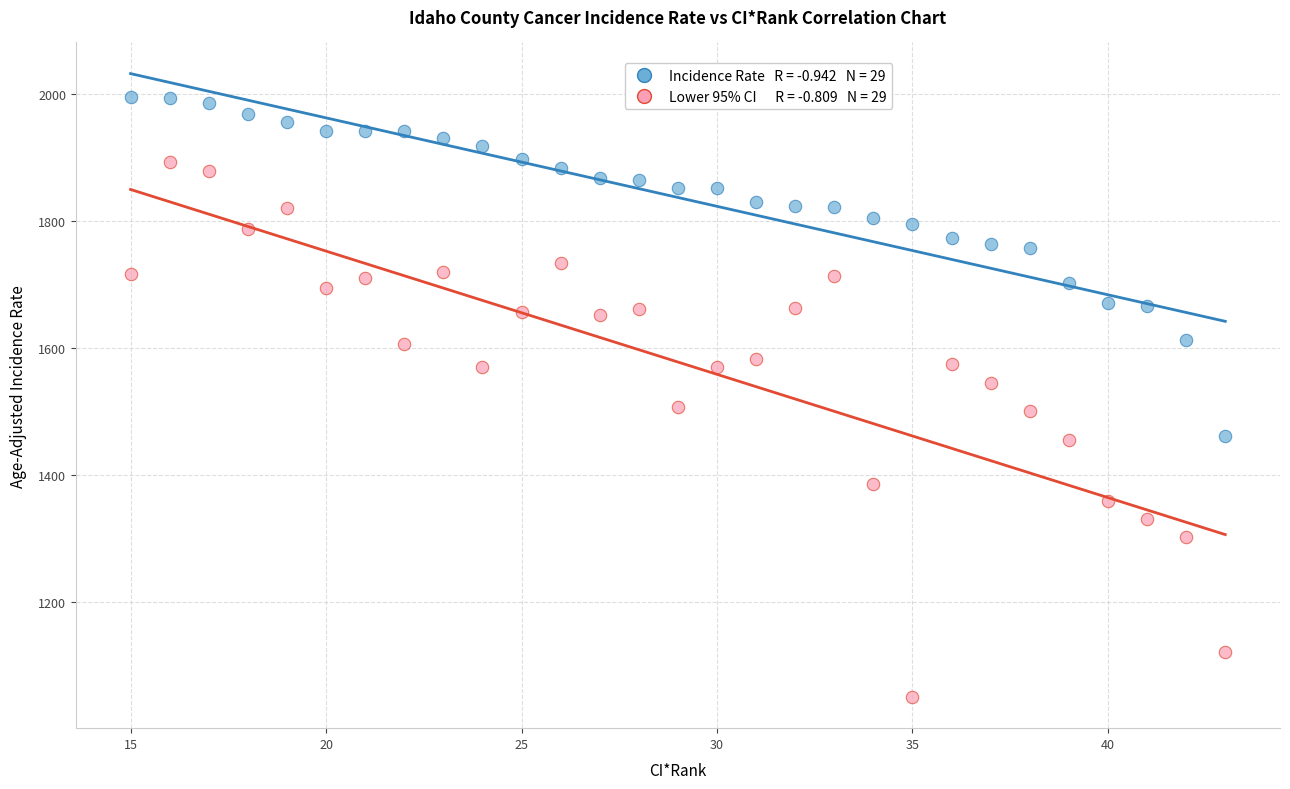

Across all data points, what is the range of Y values (max minus min)?

945.3